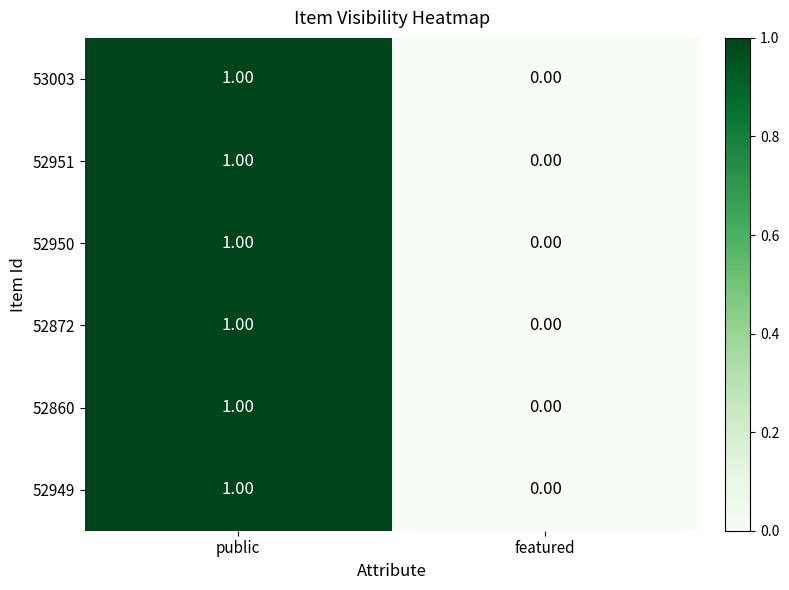

What is the total value across all series at public?

6